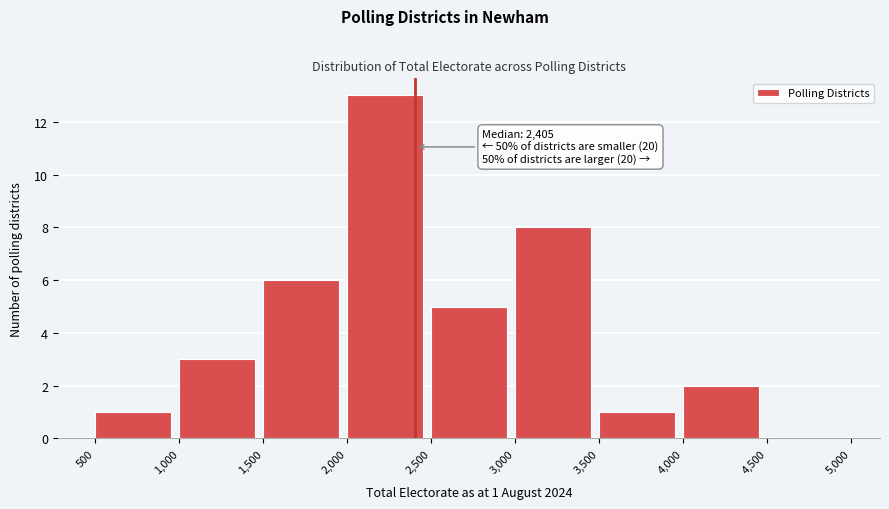

Which range on the x-axis has the tallest bar?

2,000 to 2,500